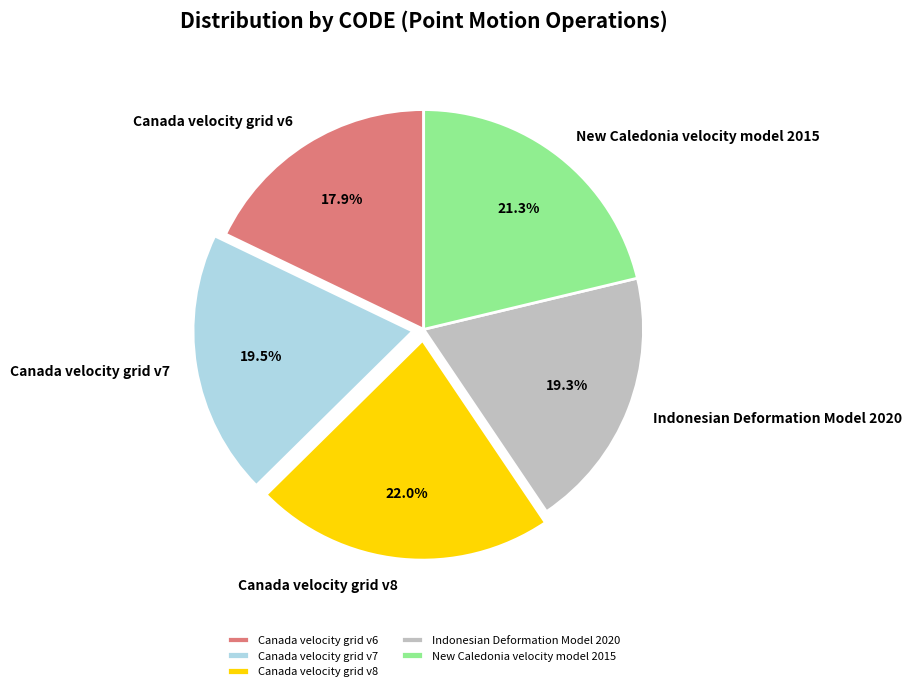

What percentage is NOT represented by Canada velocity grid v6?

82.1%